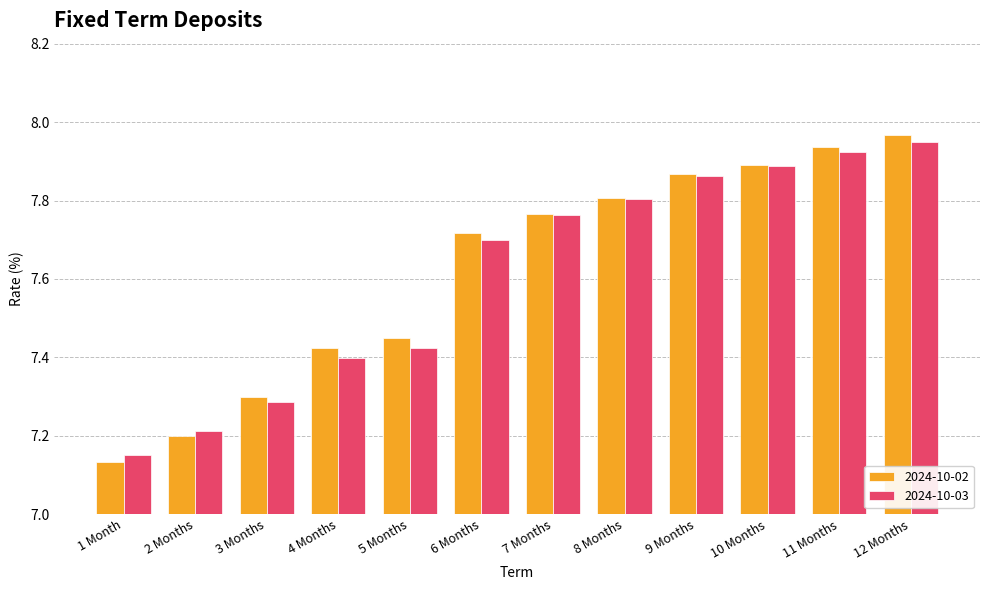

At how many categories does at least one series exceed 7?

12